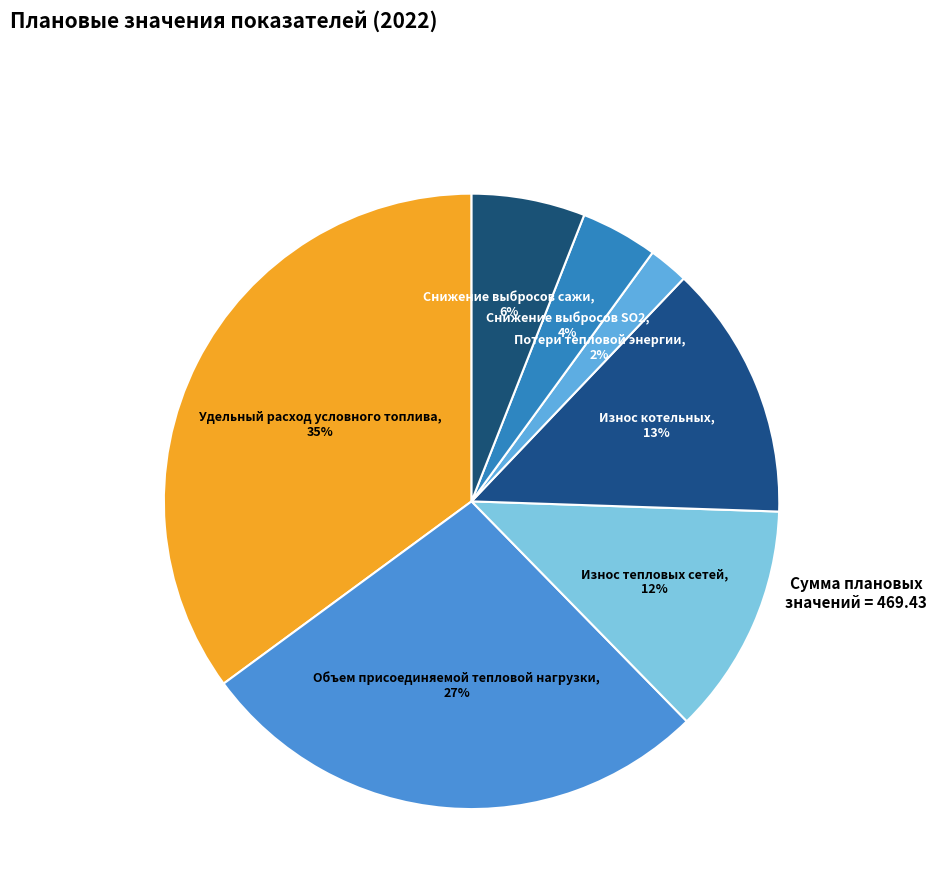

What is the smallest slice in the pie chart?

Потери тепловой энергии